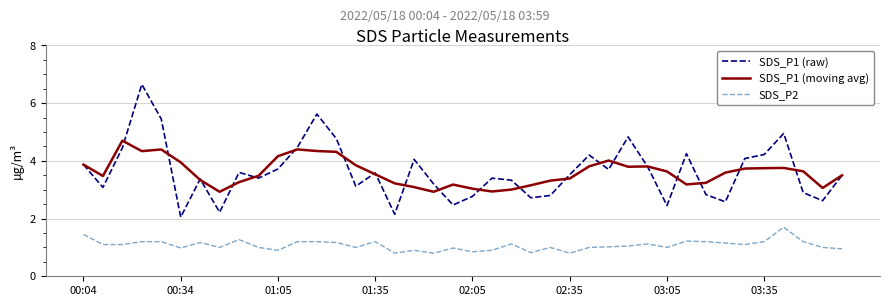

Does the chart have visible grid lines?

Yes